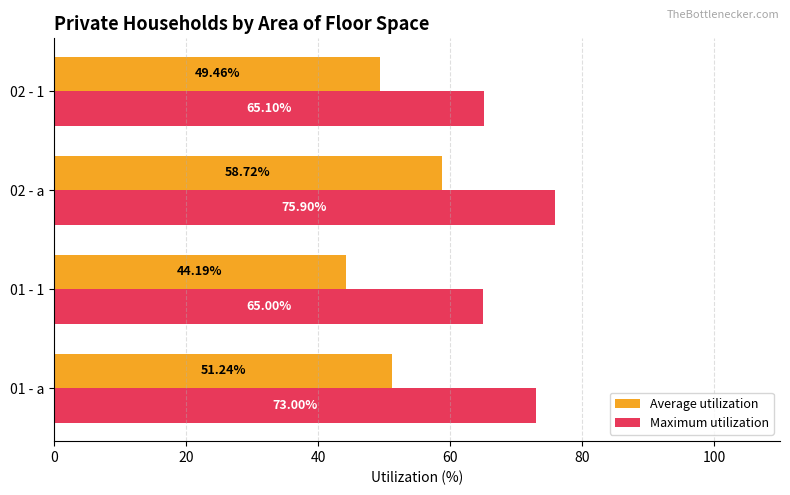

What are all the series names shown in the legend?

Average utilization, Maximum utilization